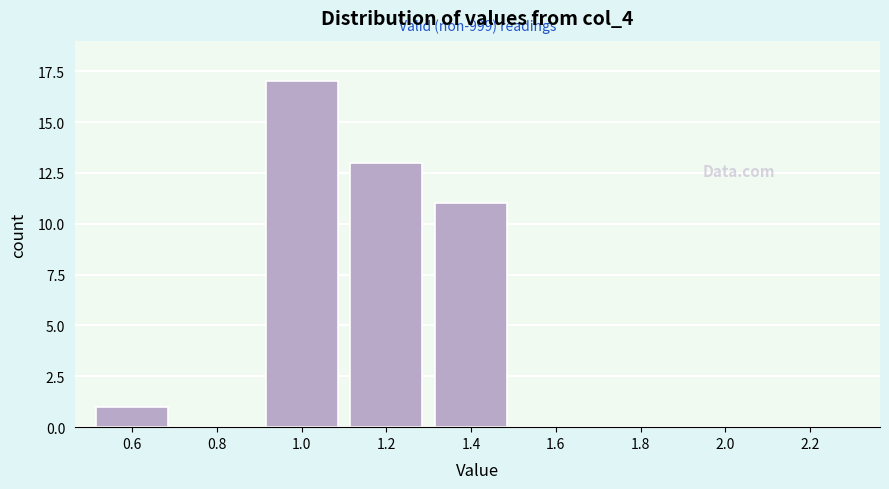

Reading left to right, list all the values displayed in this chart.

0.6=1	0.8=0	1.0=17	1.2=13	1.4=11	1.6=0	1.8=0	2.0=0	2.2=0